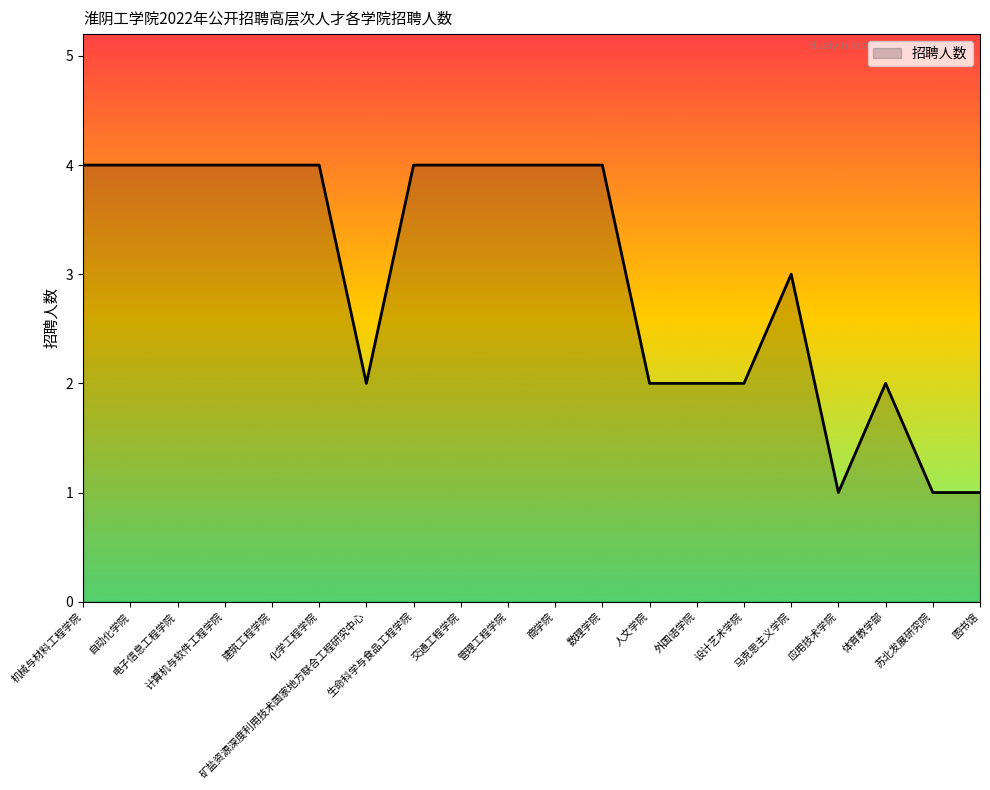

What is the maximum value shown in the chart?

4